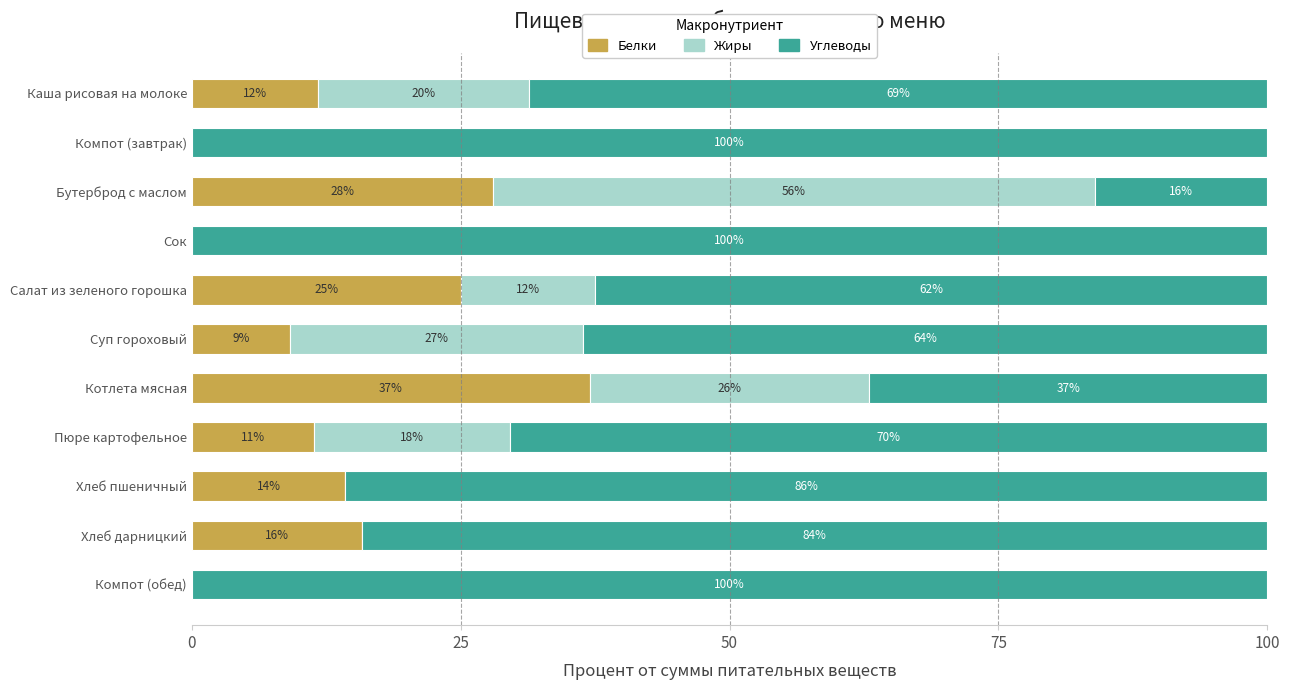

True or false: Белки has a value of 15.6 at Пюре картофельное.

False